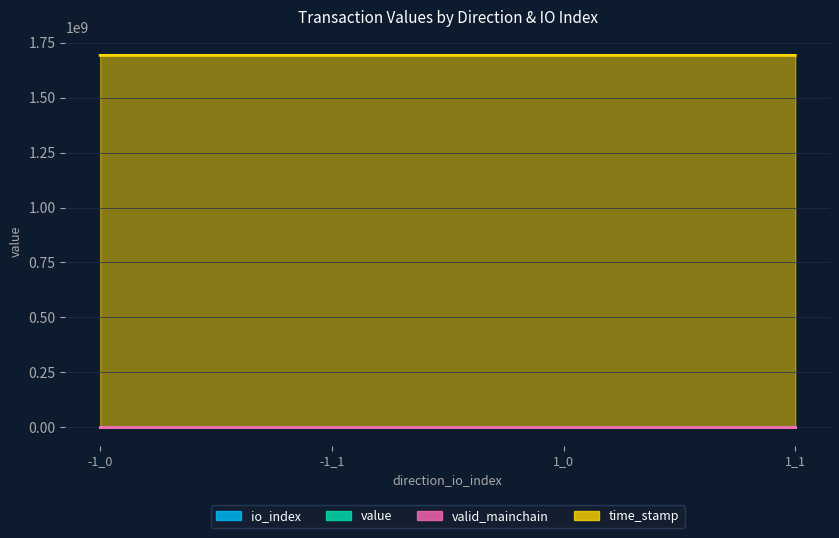

Rank the categories by io_index value from lowest to highest.

-1_0, 1_0, -1_1, 1_1